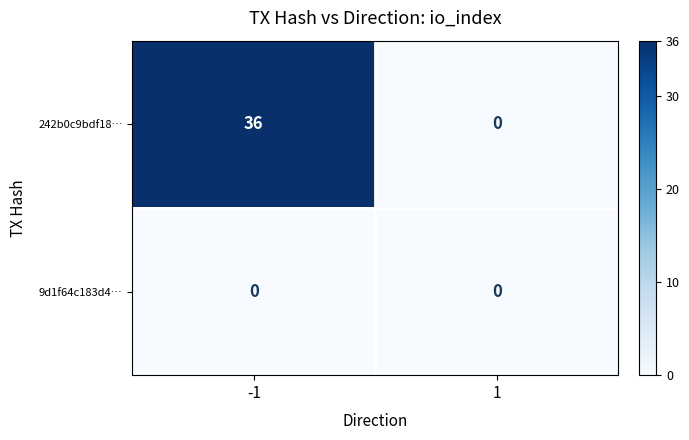

Which series changed the most between -1 and 1?

242b0c9bdf18…